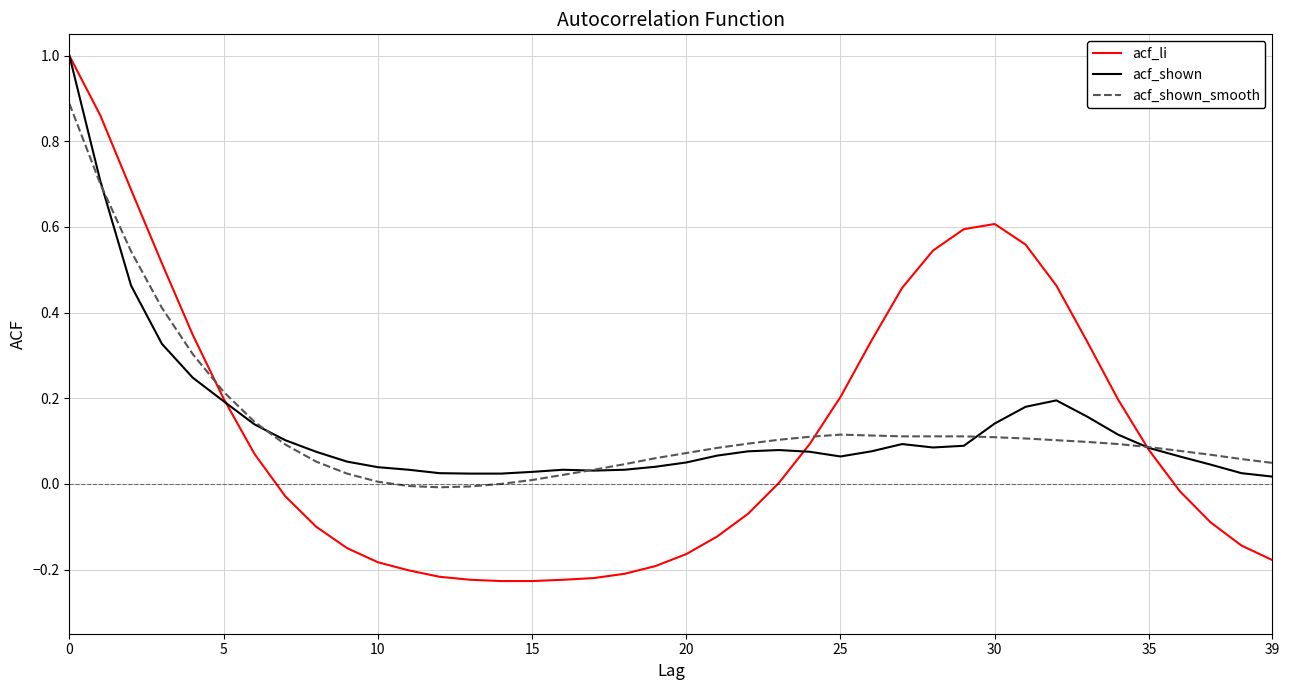

True or false: acf_li and acf_shown intersect in this chart.

True